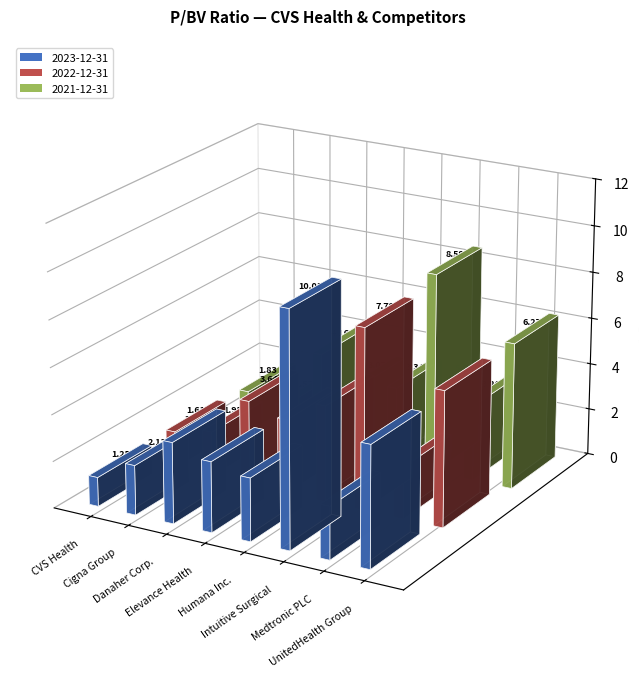

Reading right to left, what are all the values shown in this chart?

2023-12-31: 5.2	2.3	10.0	2.7	3.0	3.5	2.1	1.2
2022-12-31: 5.8	2.2	7.8	4.1	3.2	3.6	1.9	1.6
2021-12-31: 6.3	3.3	8.6	3.3	3.1	4.2	1.5	1.8